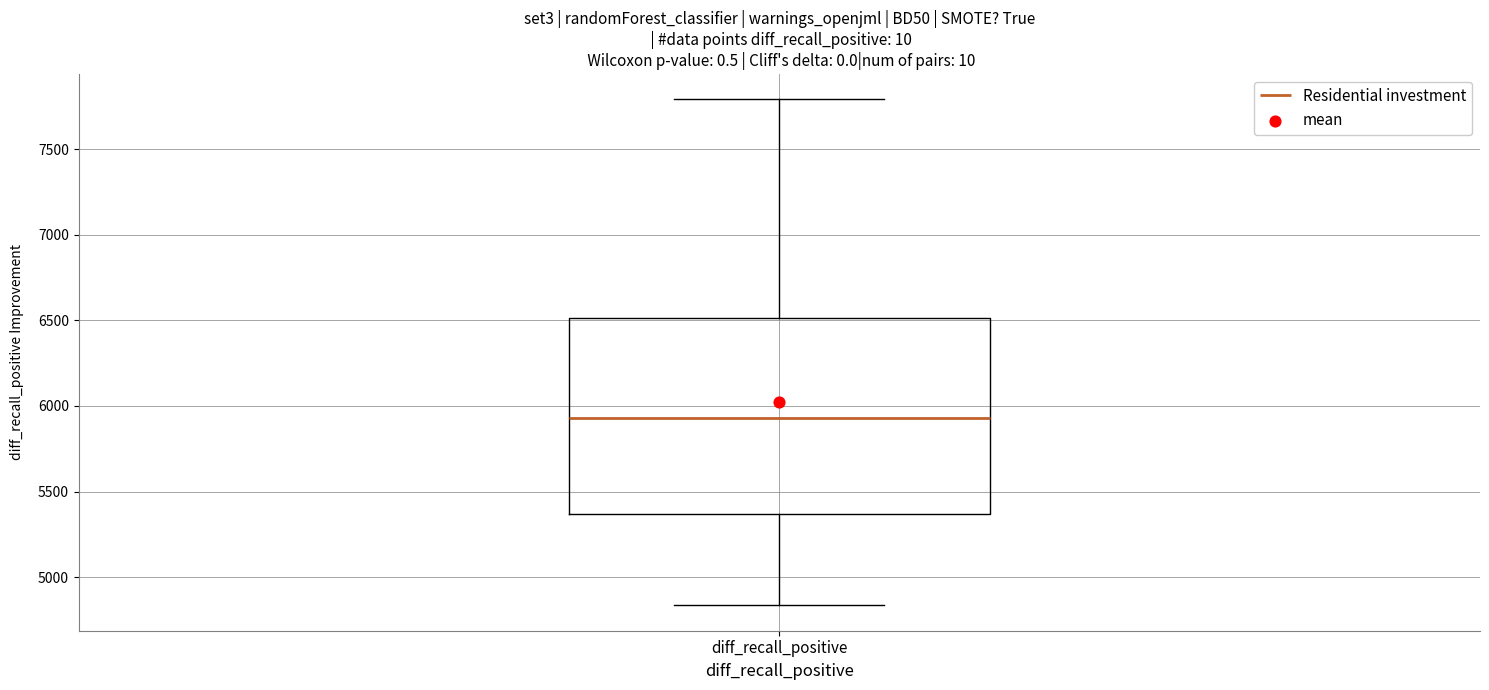

Where does the lower whisker of the box for diff_recall_positive end on the y-axis? The values are not printed on the chart, so give them approximately, as read against the axis.

4850